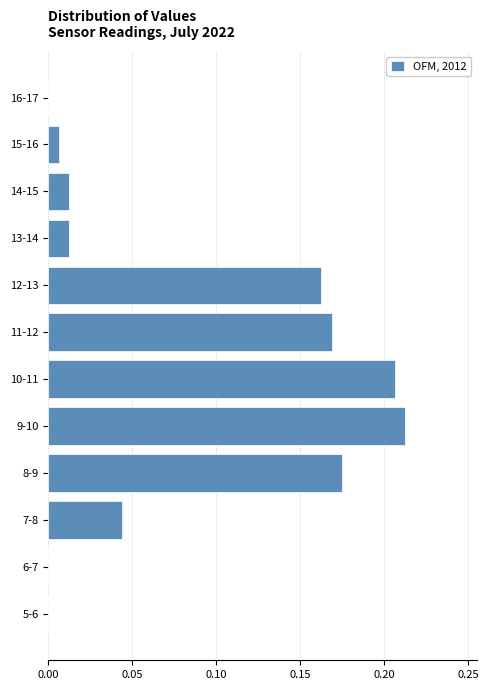

True or false: the data shows 0.0 at 13-14.

True